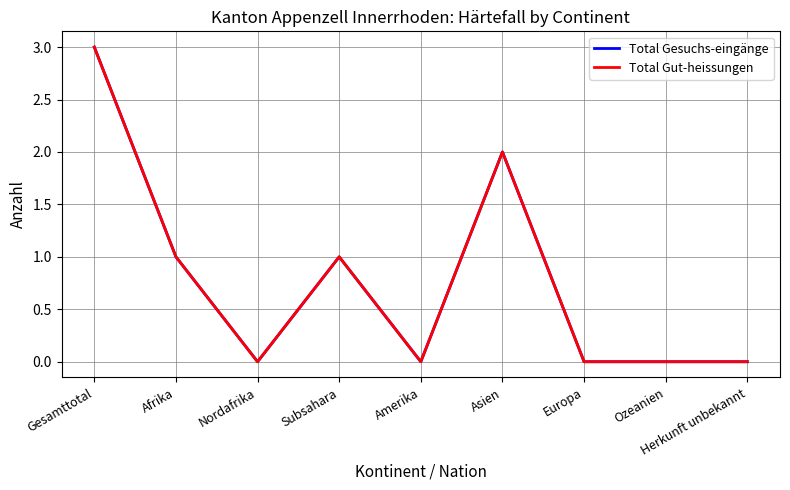

Reading left to right, list all the values displayed in this chart.

Total Gesuchs-eingänge: Gesamttotal=3	Afrika=1	Nordafrika=0	Subsahara=1	Amerika=0	Asien=2	Europa=0	Ozeanien=0	Herkunft unbekannt=0
Total Gut-heissungen: Gesamttotal=3	Afrika=1	Nordafrika=0	Subsahara=1	Amerika=0	Asien=2	Europa=0	Ozeanien=0	Herkunft unbekannt=0